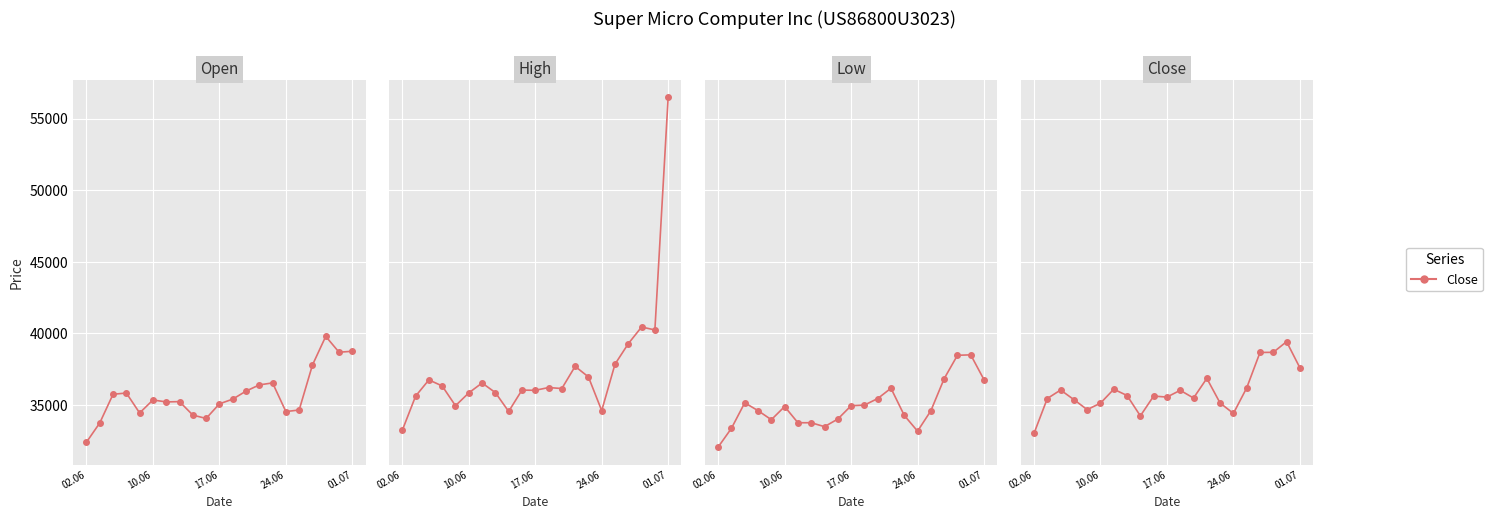

True or false: Close and Low cross at least once.

False